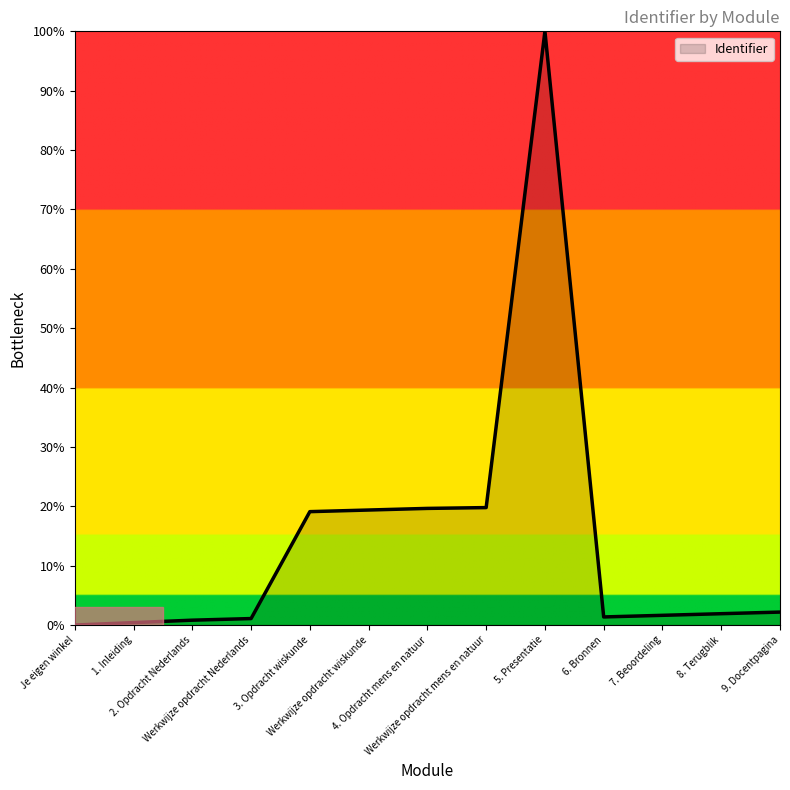

What is the maximum value shown in the chart?

100.0